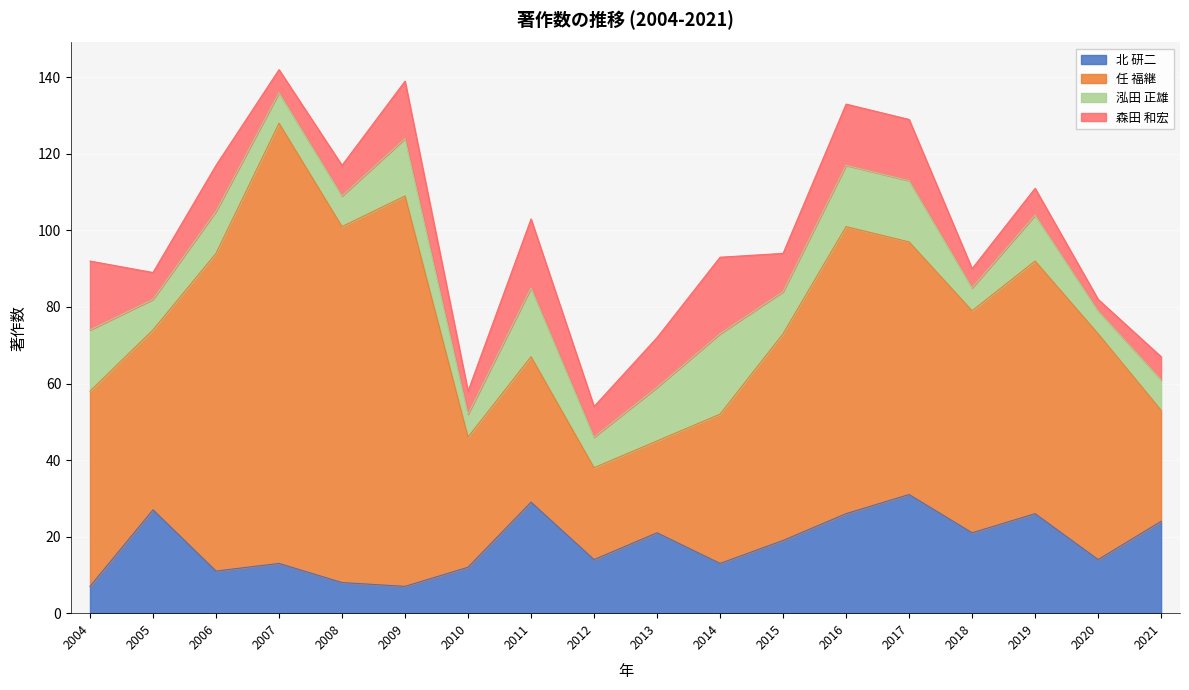

Rank the series by their maximum value, from highest to lowest.

任 福継, 北 研二, 泓田 正雄, 森田 和宏